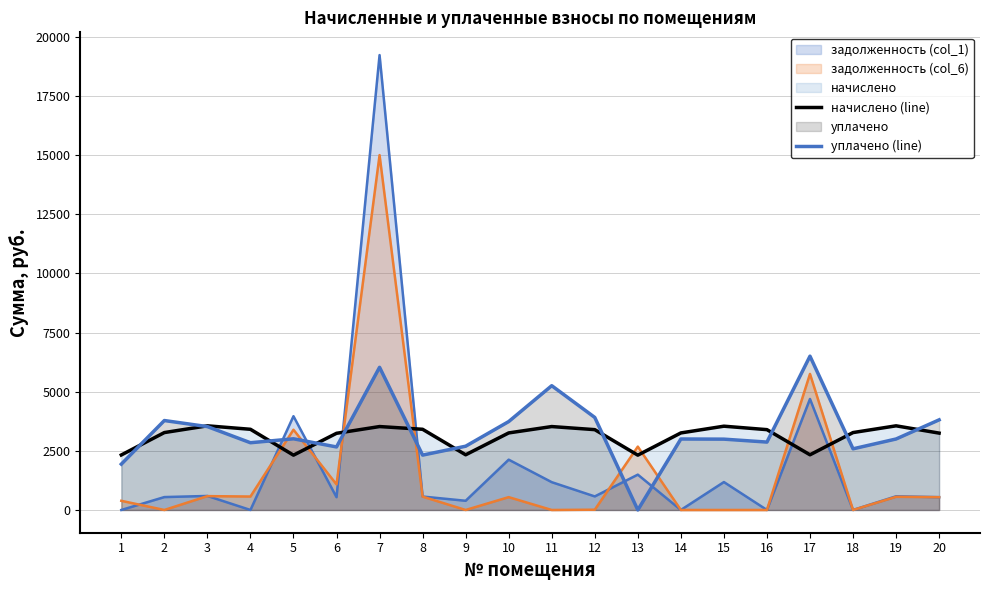

What is the value of the начислено (line) point at the 11th from the left?

3525.7